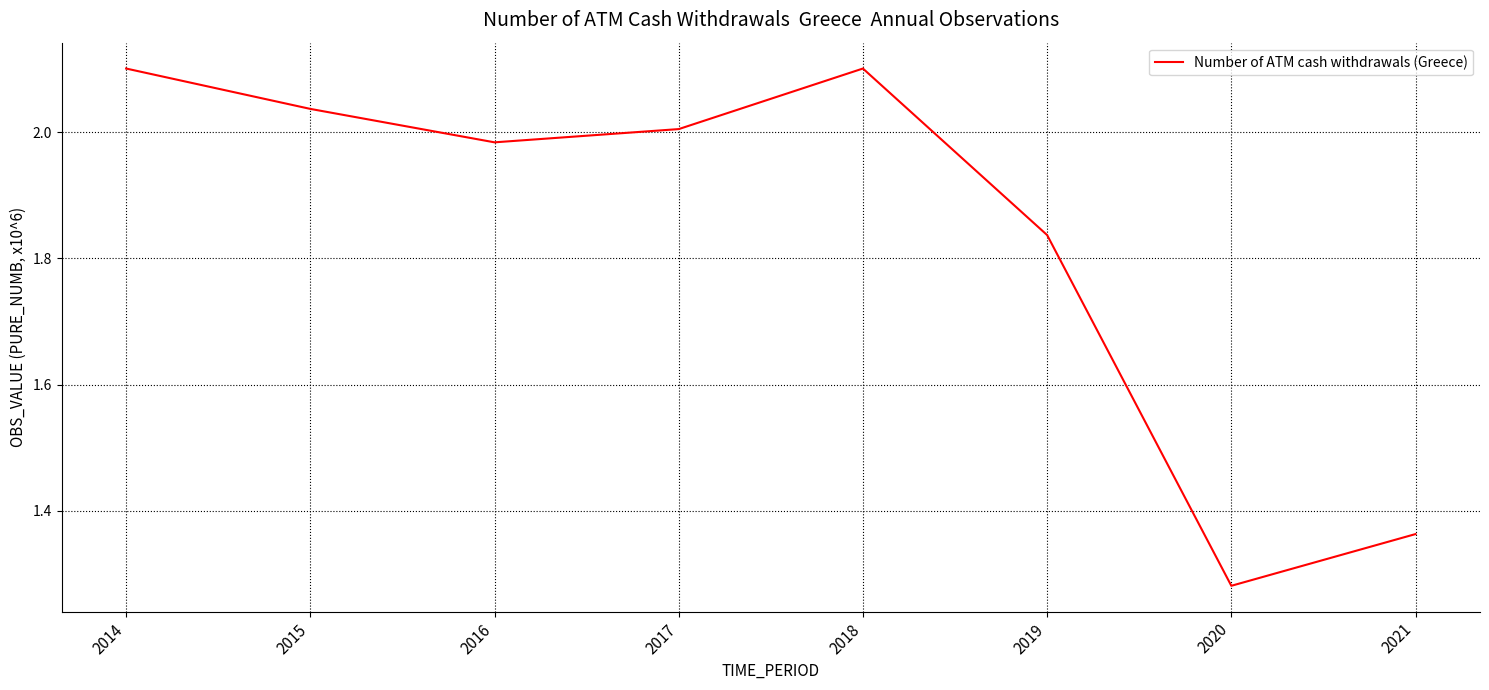

What is the sum of the values at 2018 and 2021?

3.5